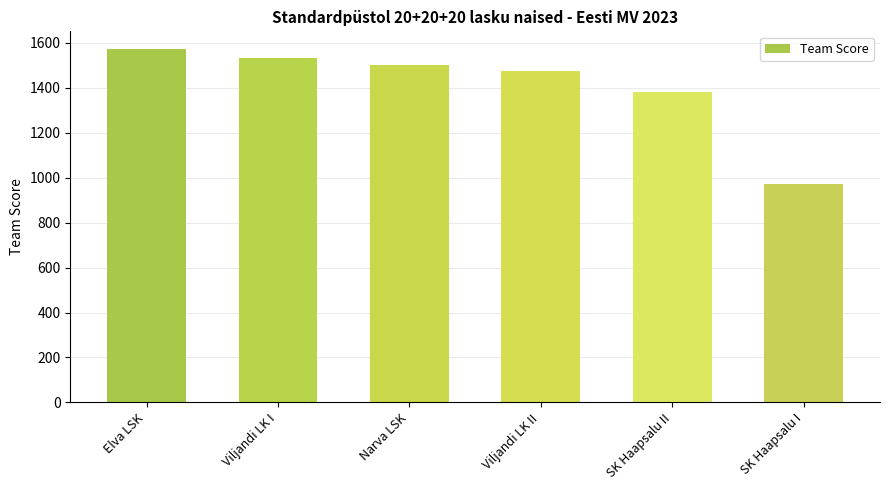

How many series are shown in this chart?

1